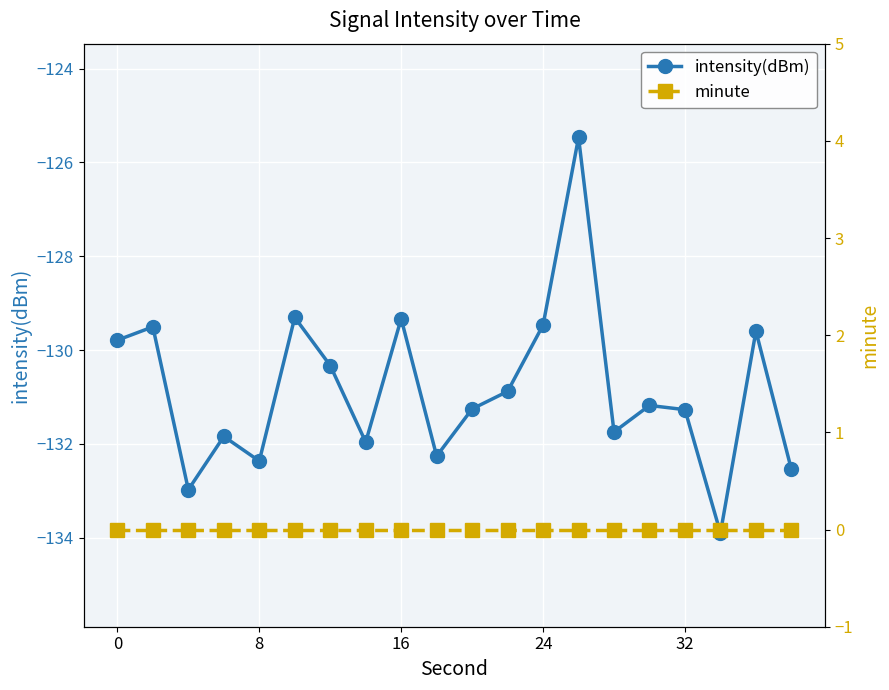

How many interior local peaks does the intensity(dBm) series have?

7